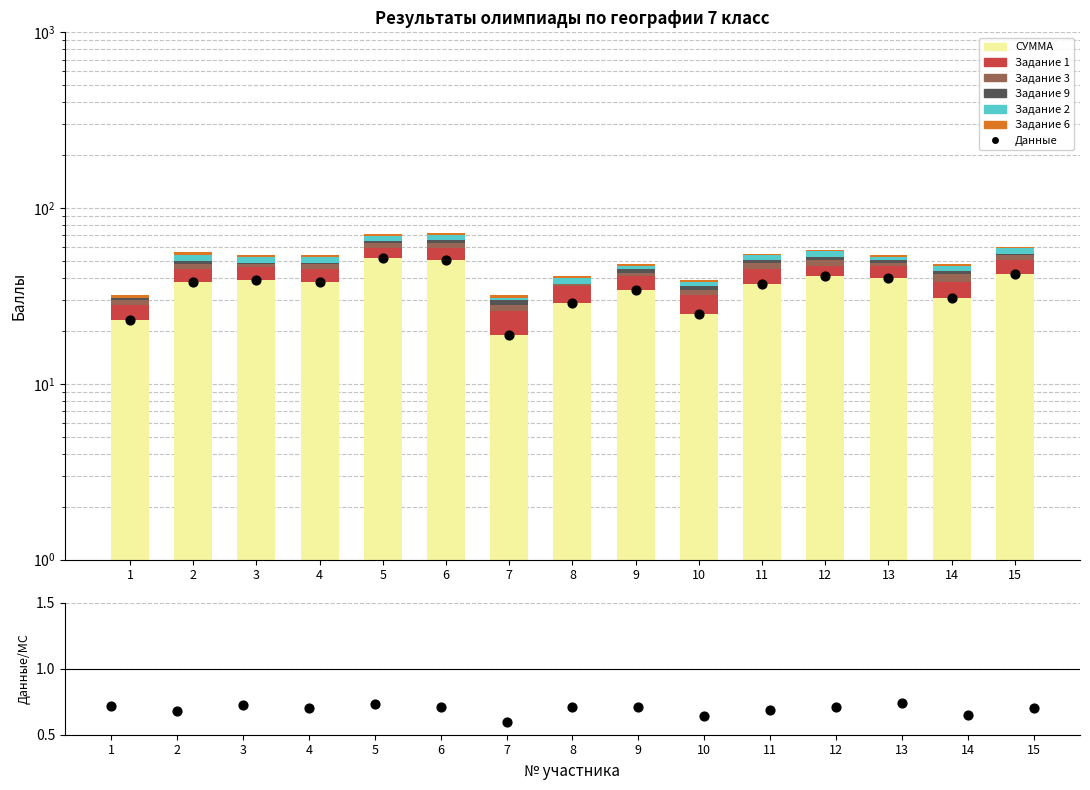

Which series contains the lowest Y value?

Задание 3